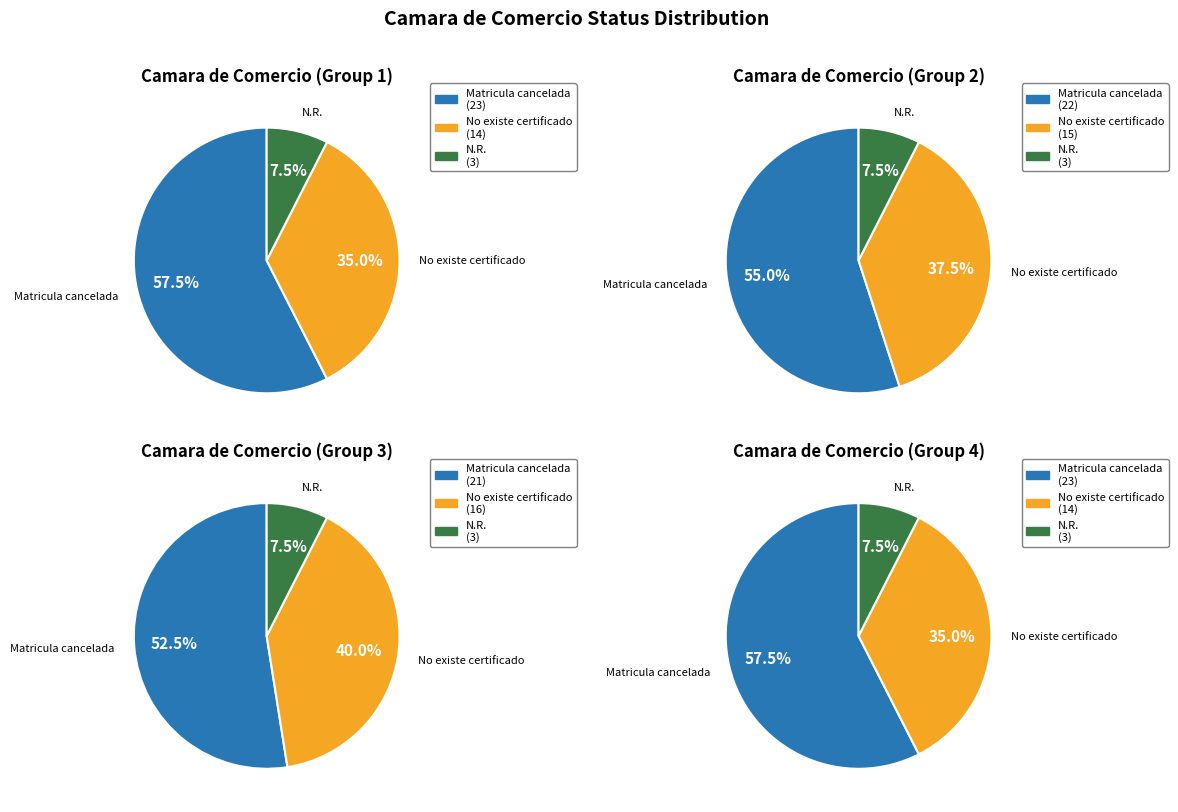

Which category accounts for the majority?

Matricula cancelada en Camara de Comercio